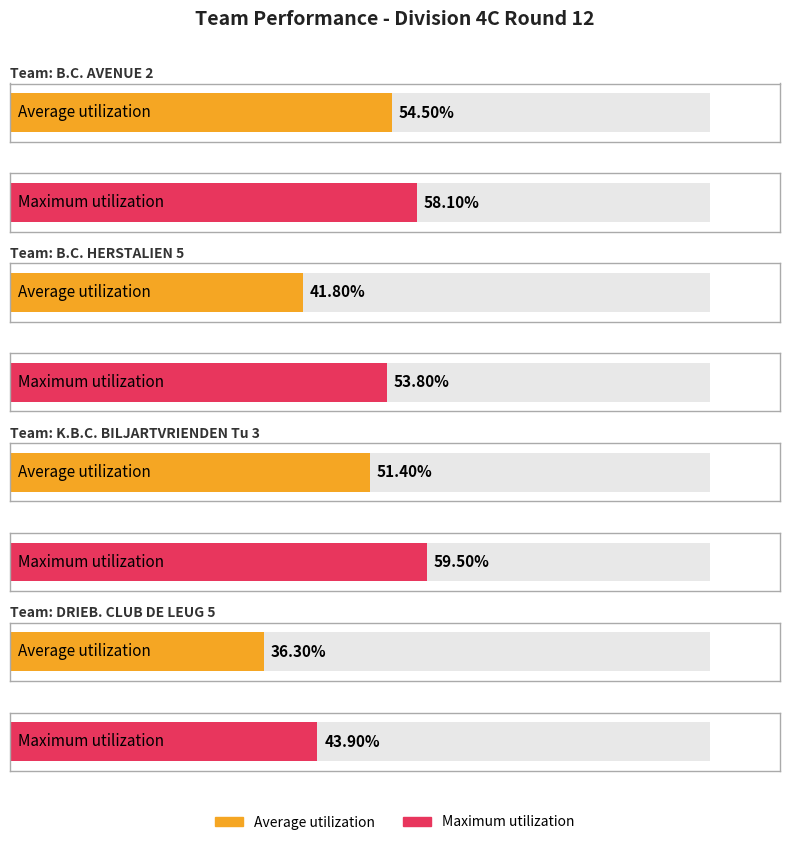

True or false: Average utilization has a value of 0.5 at B.C. AVENUE 2.

True